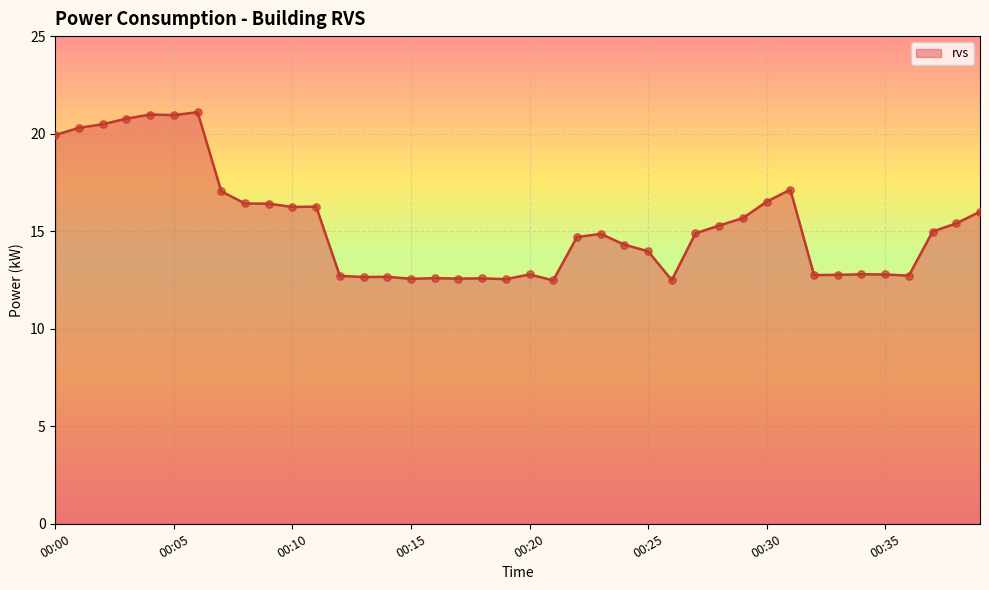

What is the maximum value shown in the chart?

21.1